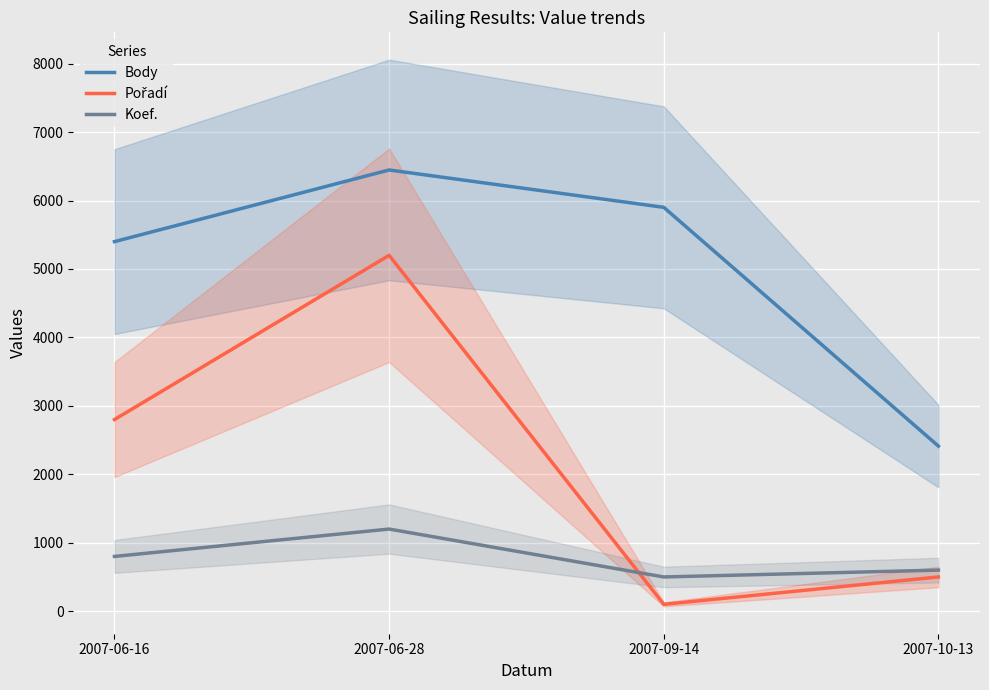

True or false: Body and Koef. cross at least once.

False